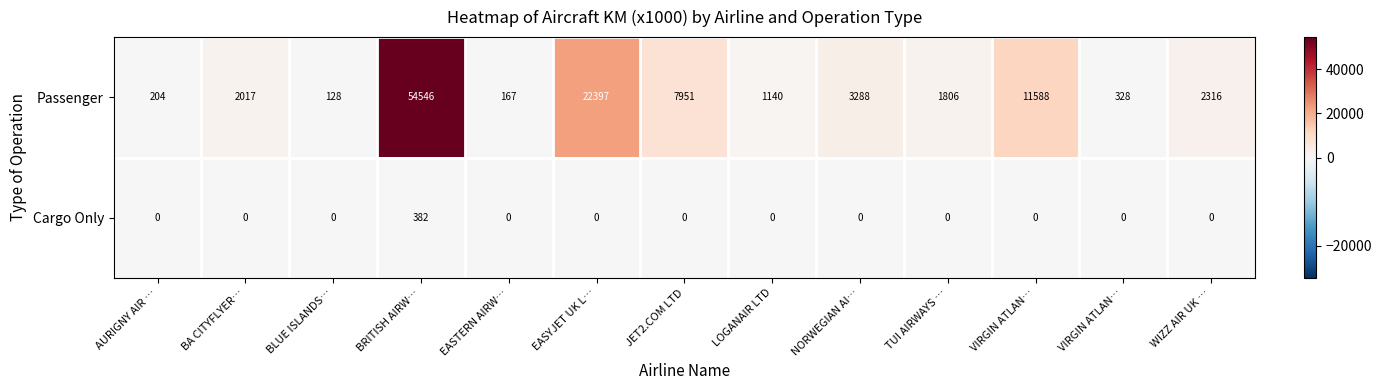

How many series are shown in this chart?

2